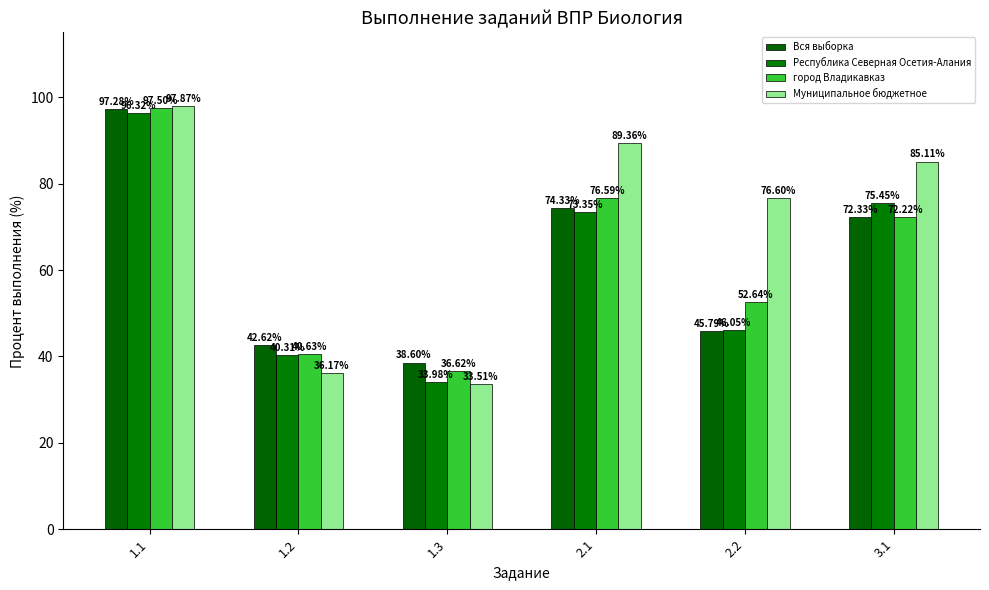

How many bars are there in total?

24